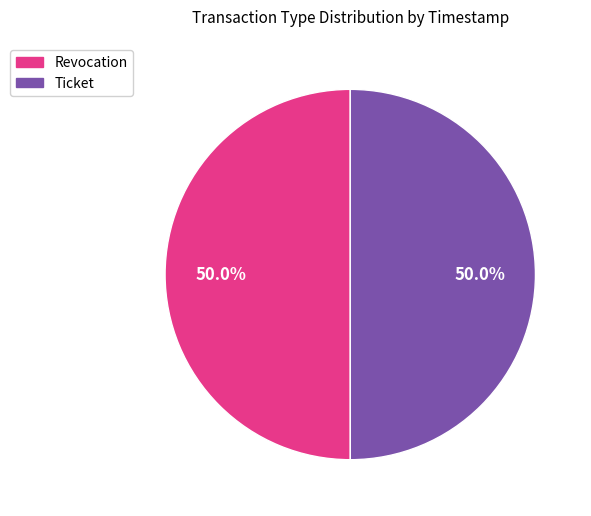

To the nearest percent, what is the average slice percentage?

50%